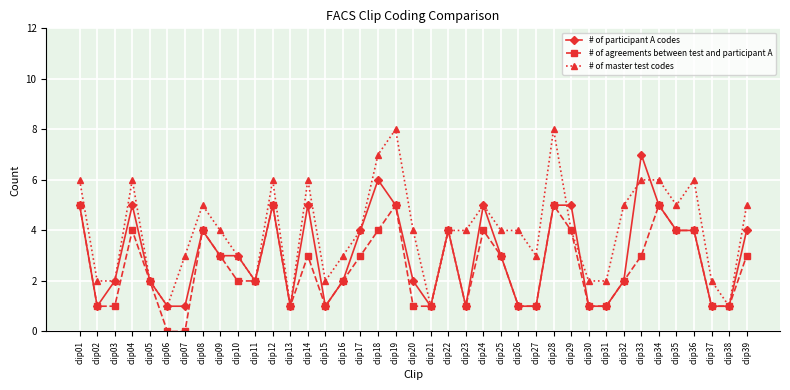

The # of master test codes series shows 3 at clip11. True or false?

False